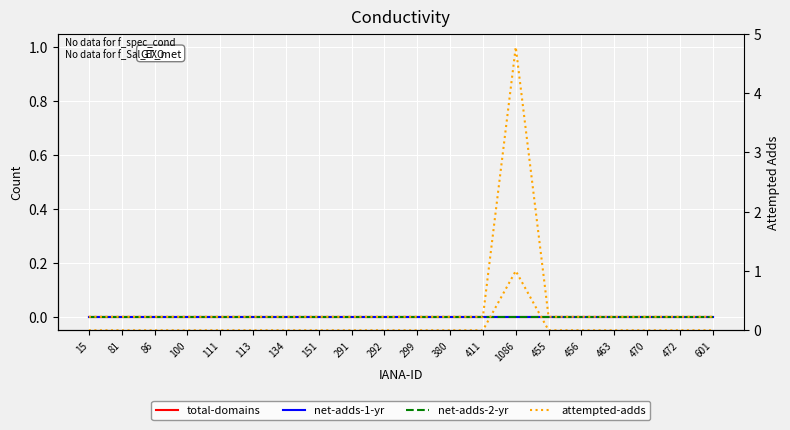

Which series changed the most between 299 and 601?

total-domains